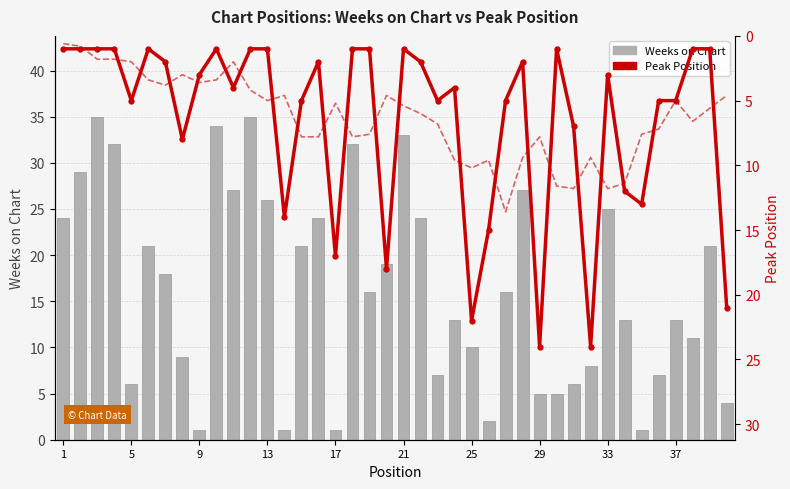

Which series changed the most between 5 and 25?

Peak Position